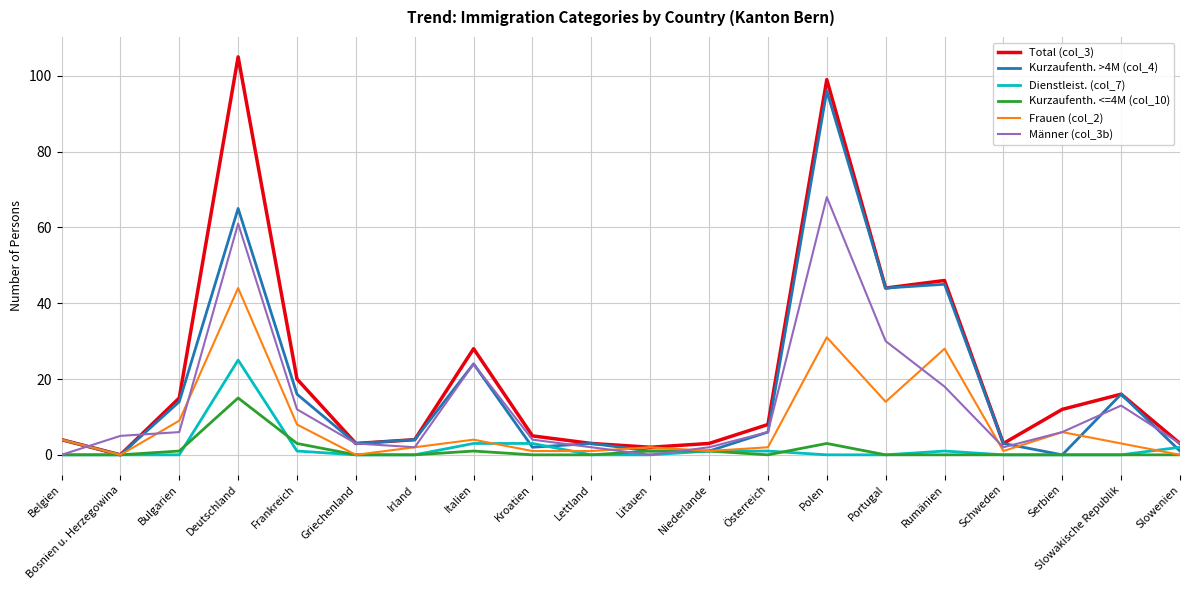

True or false: Kurzaufenth. >4M (col_4) has more than 1 interior local peaks.

True